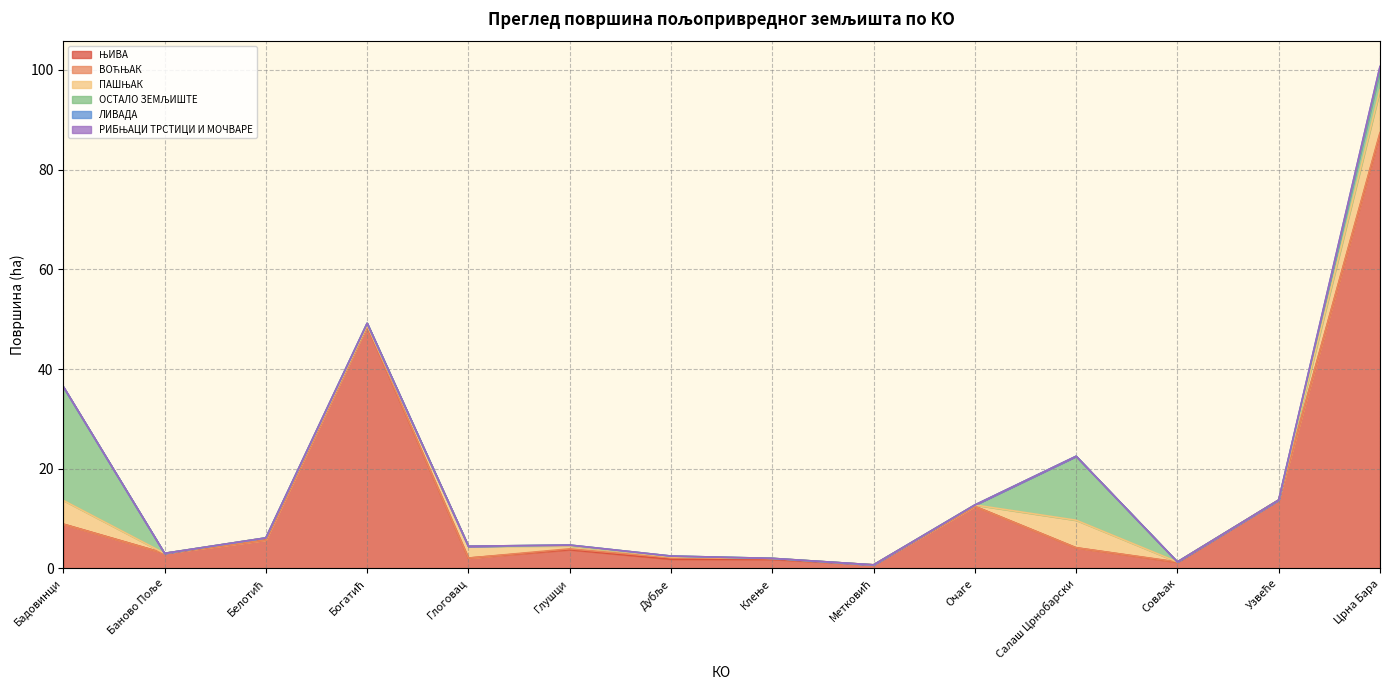

True or false: ВОЋЊАК and ЊИВА cross at least once.

False